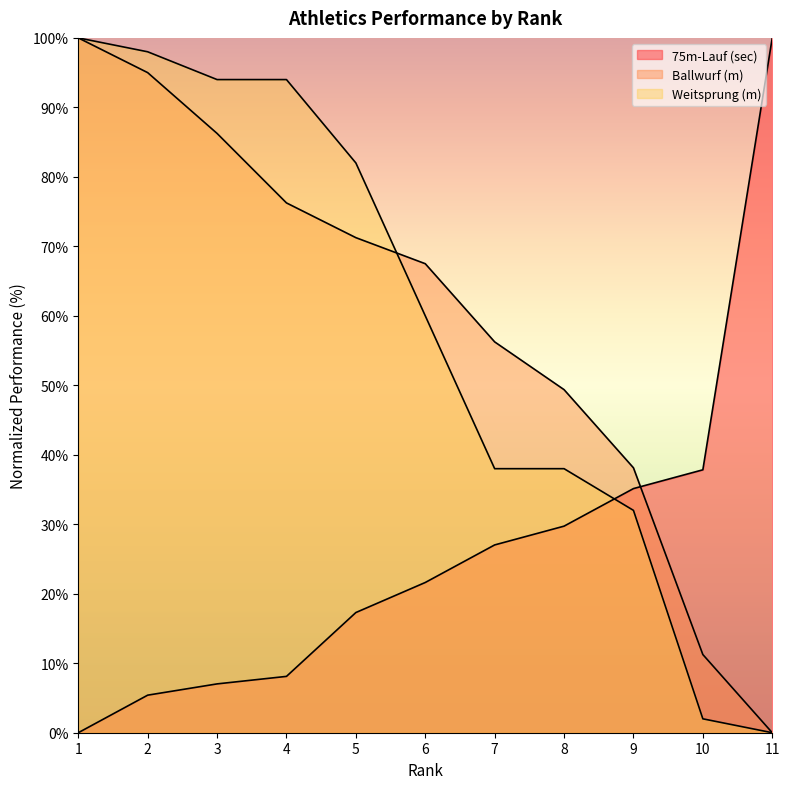

List the labels in order of Weitsprung (m) value, largest first.

1, 2, 3, 4, 5, 6, 7, 8, 9, 10, 11